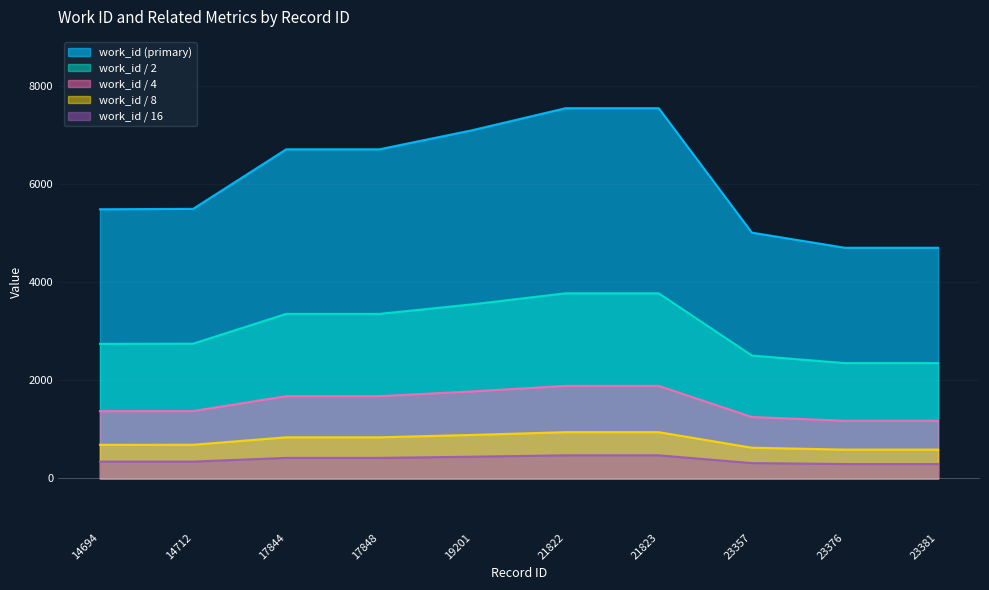

The value at 14712 is 3132. True or false?

False